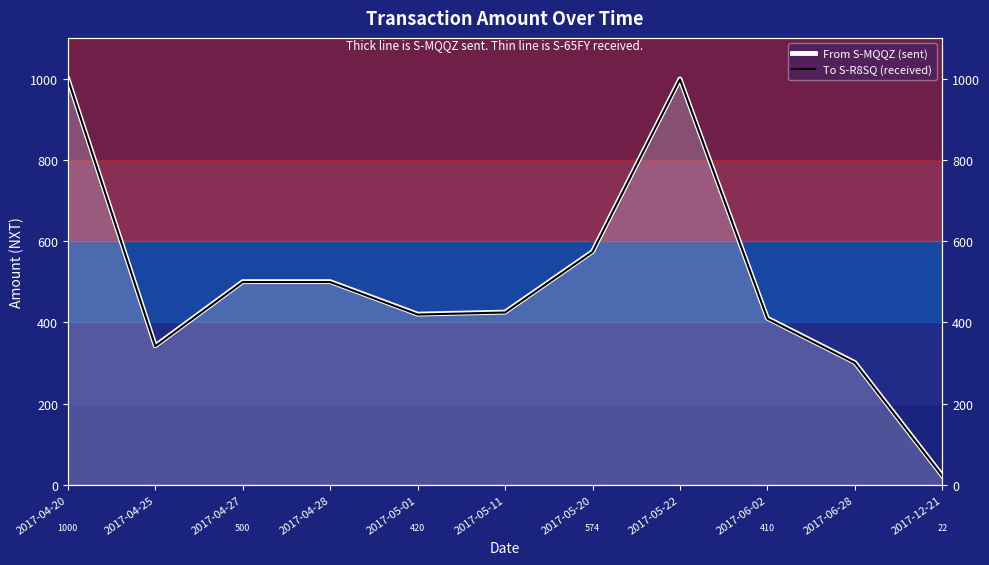

At which category does the chart reach its peak across all series?

2017-04-20